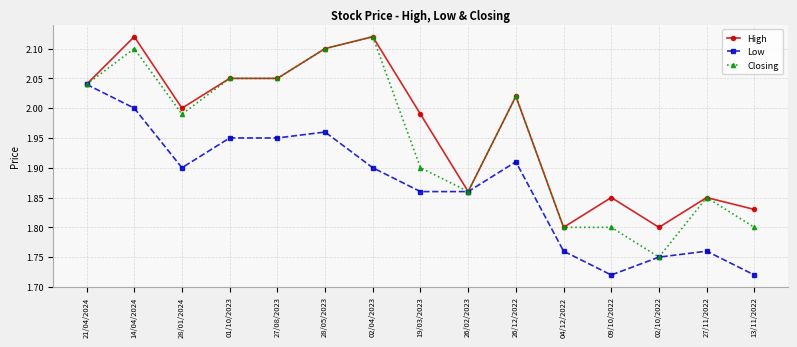

What is the label of the 7th point from the right?

26/02/2023